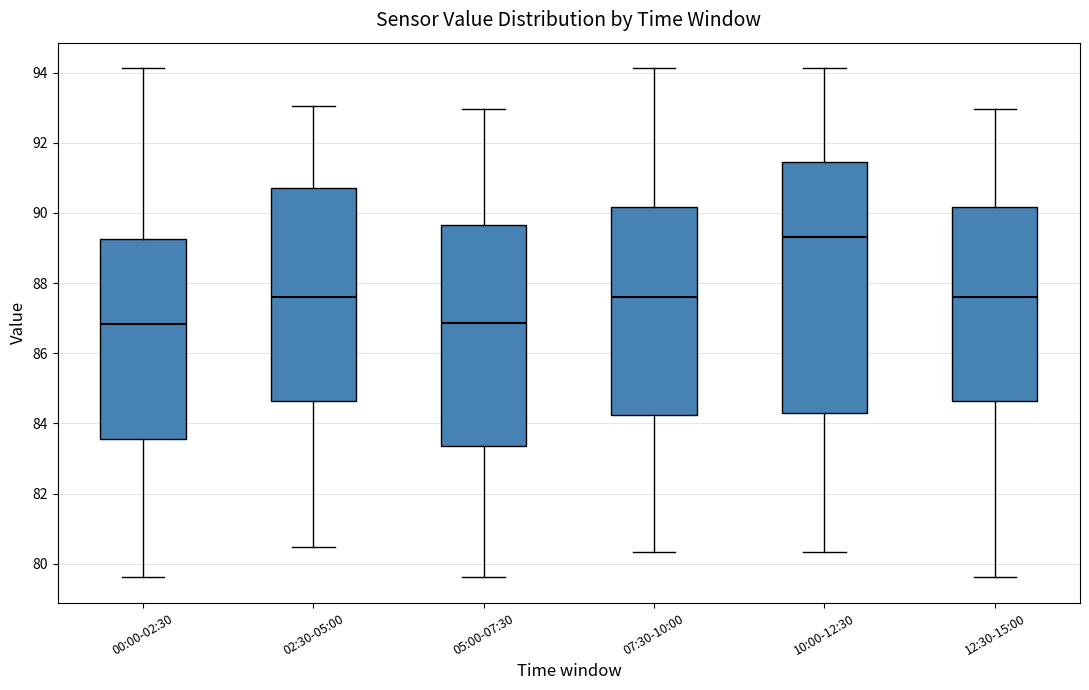

Where does the upper whisker of the box for 10:00-12:30 end on the y-axis? The values are not printed on the chart, so give them approximately, as read against the axis.

94.2